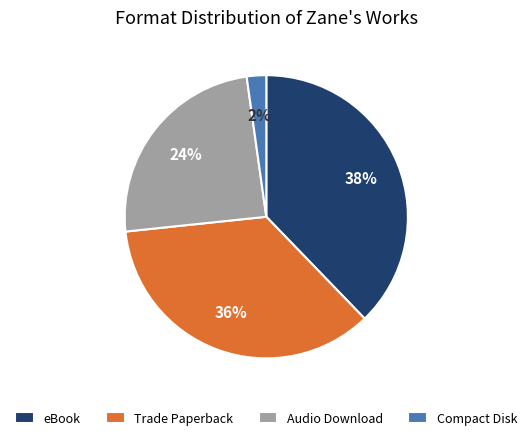

True or false: Trade Paperback accounts for 36% of the total.

True